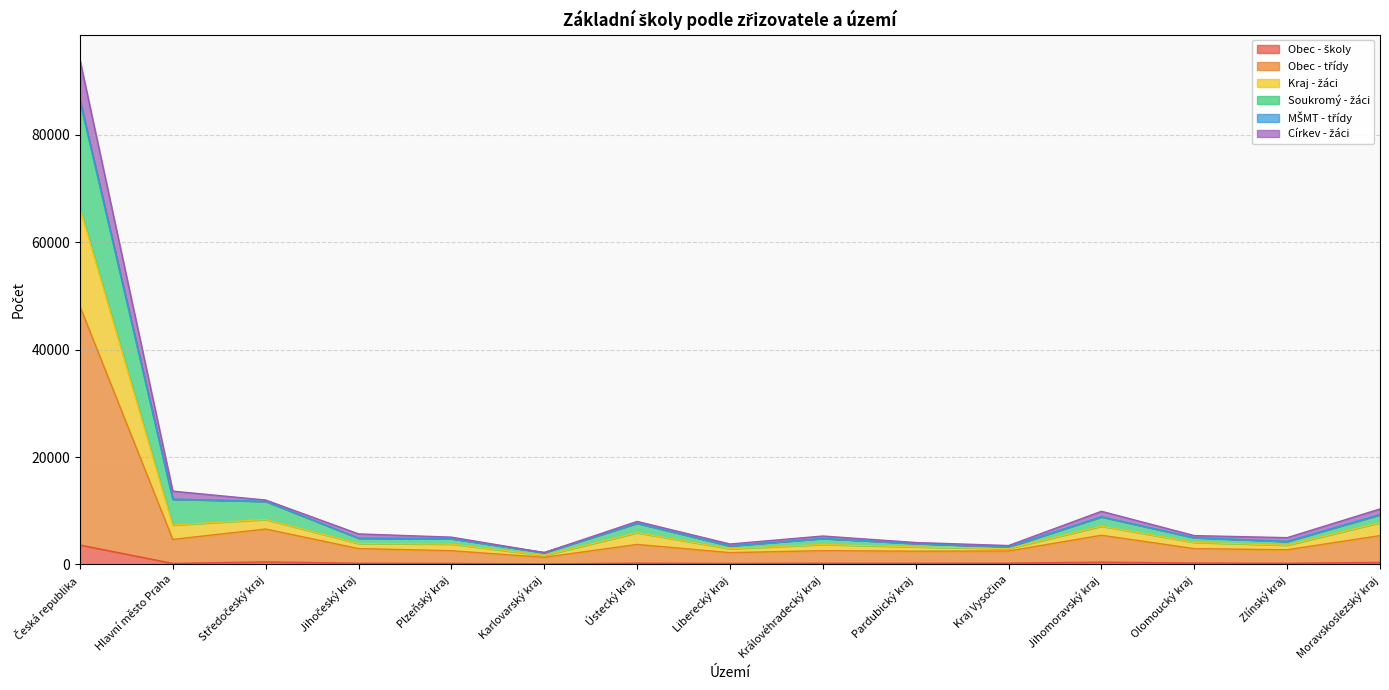

True or false: Církev - žáci and Kraj - žáci cross at least once.

False